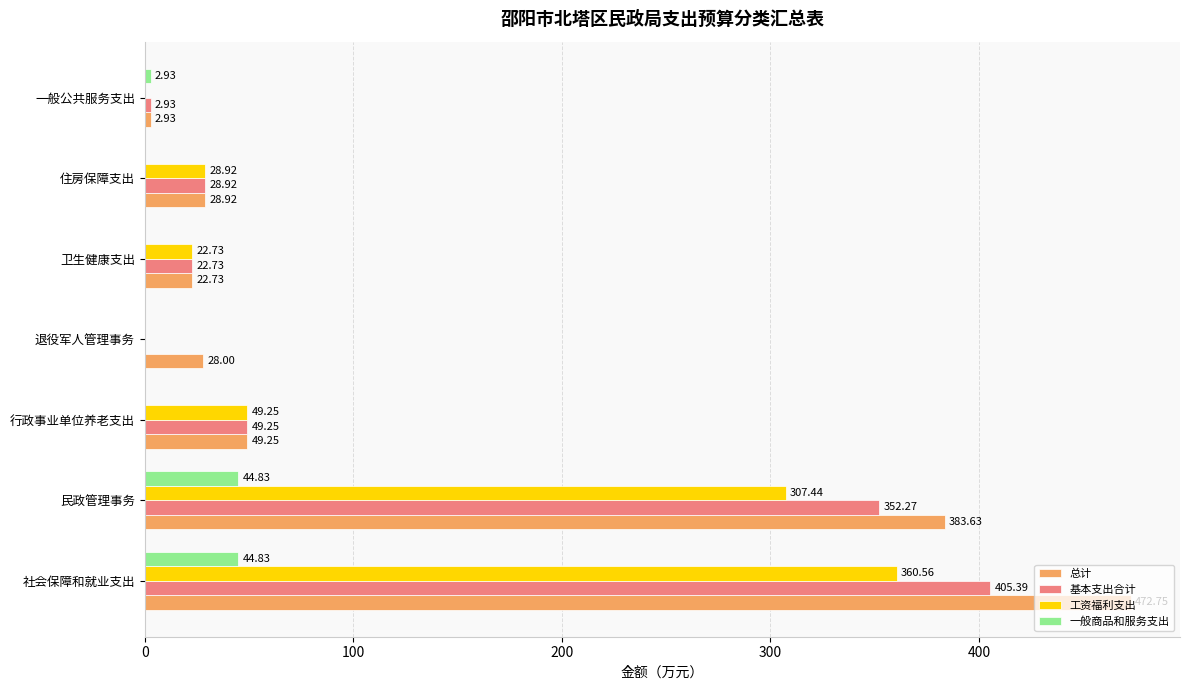

Which series has the largest total across all categories?

总计